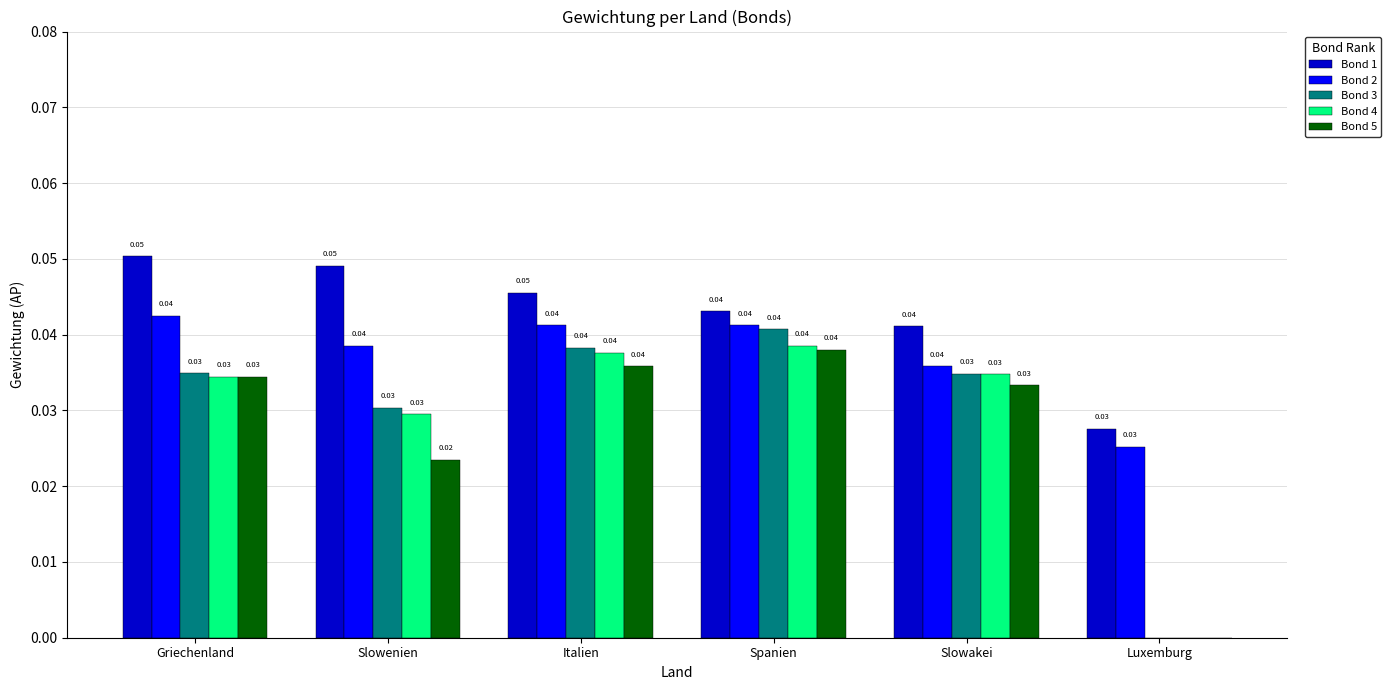

Between Griechenland and Slowenien, which series saw the biggest shift?

Bond 5